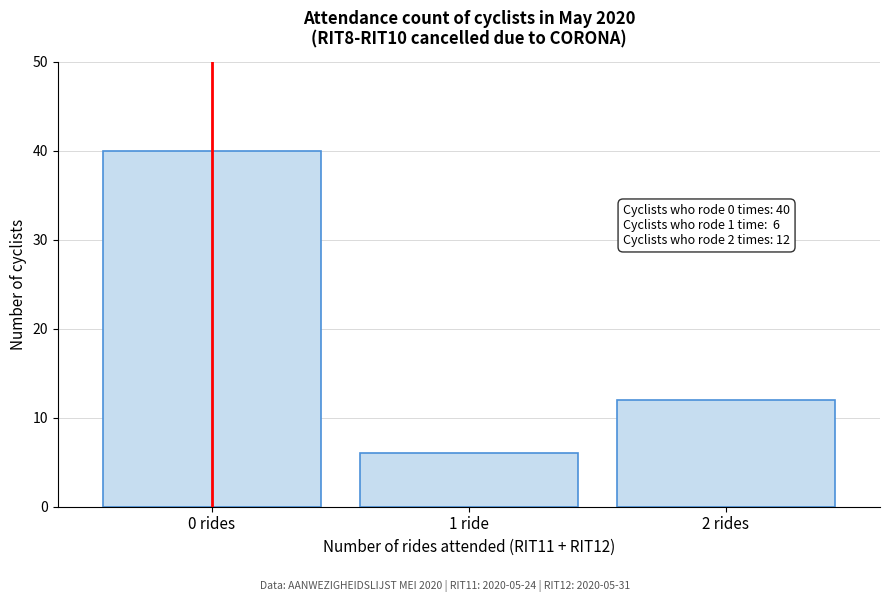

Reading left to right, list all the values displayed in this chart.

40	6	12